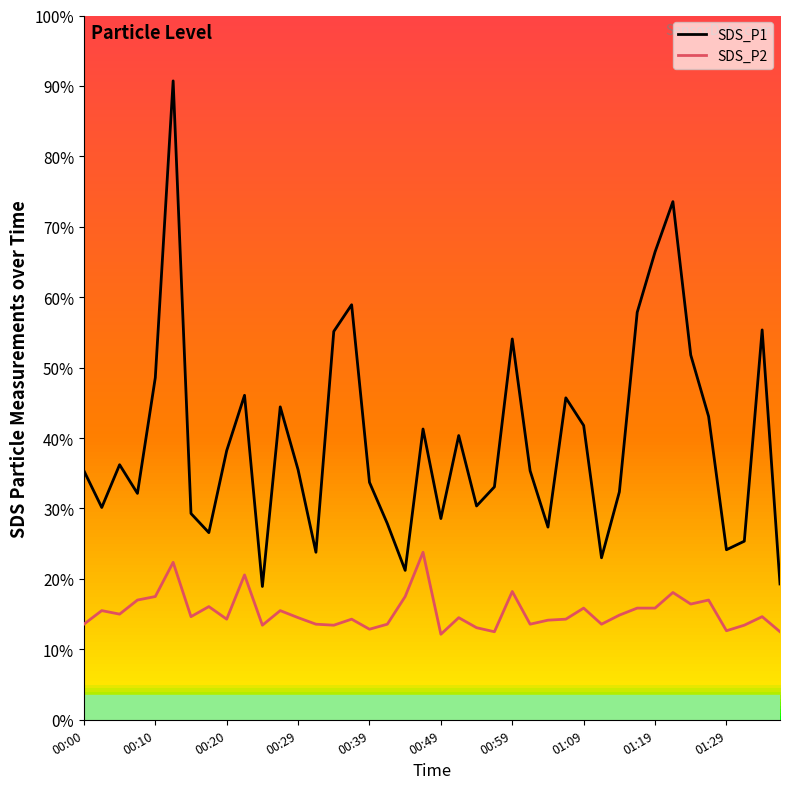

Rank the series by their maximum value, from highest to lowest.

SDS_P1, SDS_P2